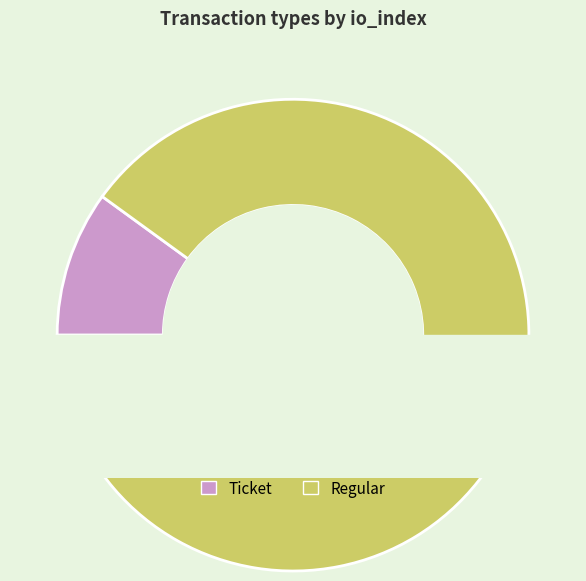

Combined, do Ticket and Regular account for over 50%?

Yes